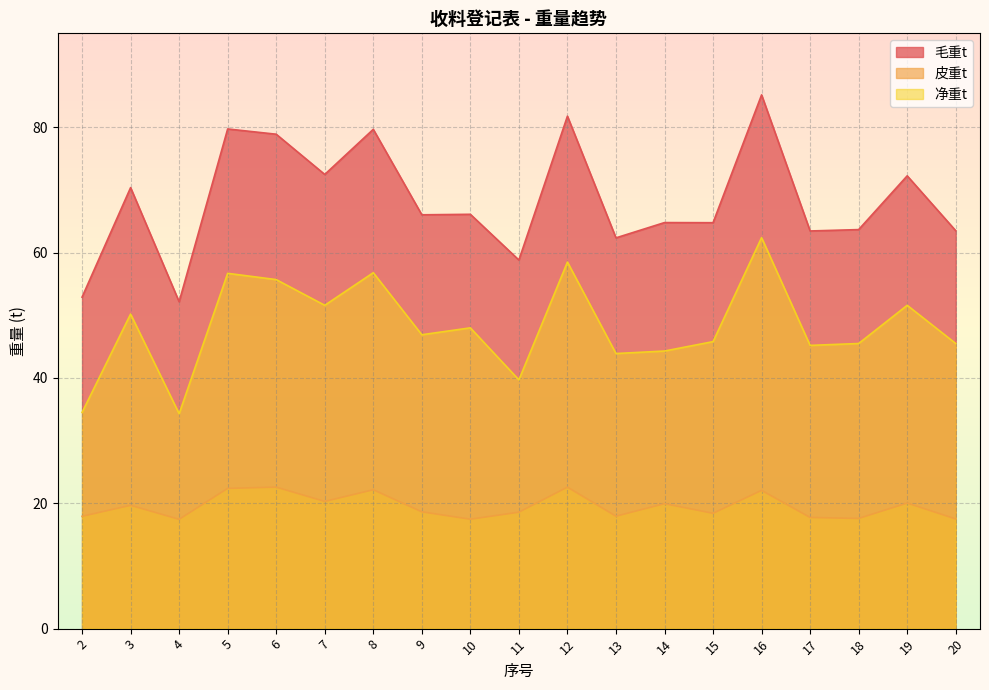

Reading left to right, list all the values displayed in this chart.

毛重t: 52.9	70.4	52.2	79.7	78.9	72.5	79.7	66.0	66.1	58.8	81.8	62.4	64.8	64.8	85.2	63.5	63.7	72.3	63.5
皮重t: 17.9	19.7	17.4	22.4	22.6	20.3	22.2	18.6	17.5	18.6	22.6	17.9	19.9	18.4	22.1	17.7	17.6	20.0	17.5
净重t: 34.5	50.2	34.3	56.7	55.7	51.6	56.8	46.9	48.0	39.7	58.5	43.9	44.3	45.8	62.4	45.2	45.5	51.6	45.5